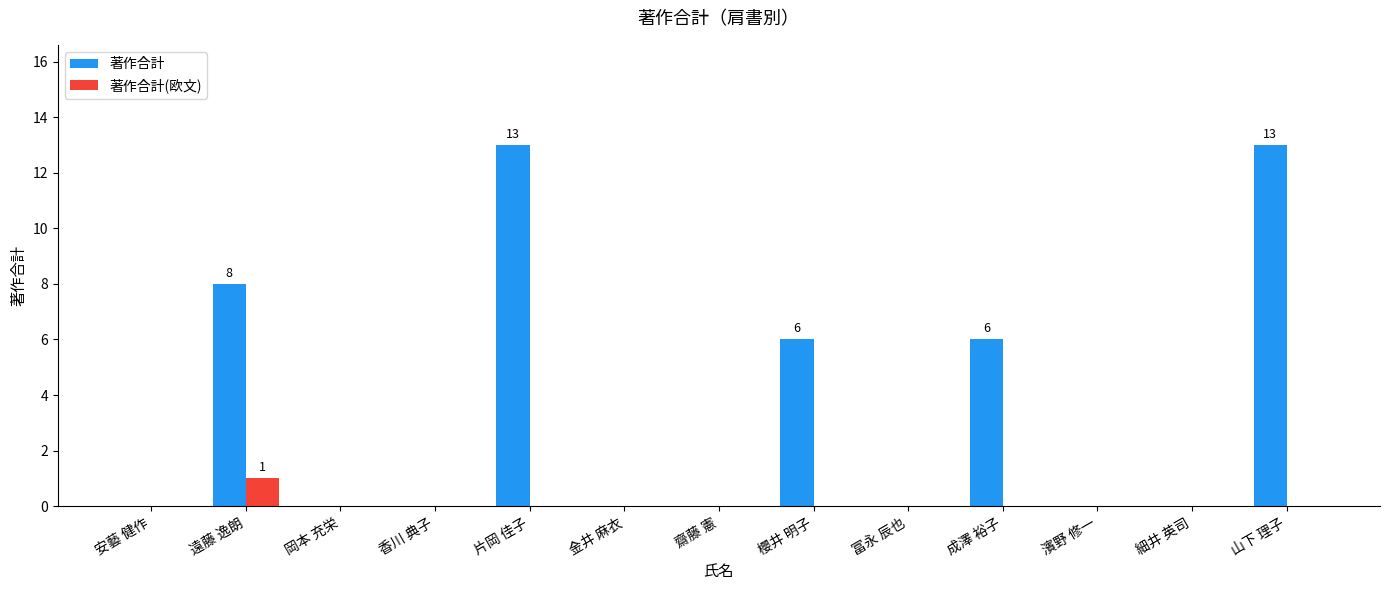

Which category has the highest value in the 著作合計(欧文) series?

遠藤 逸朗